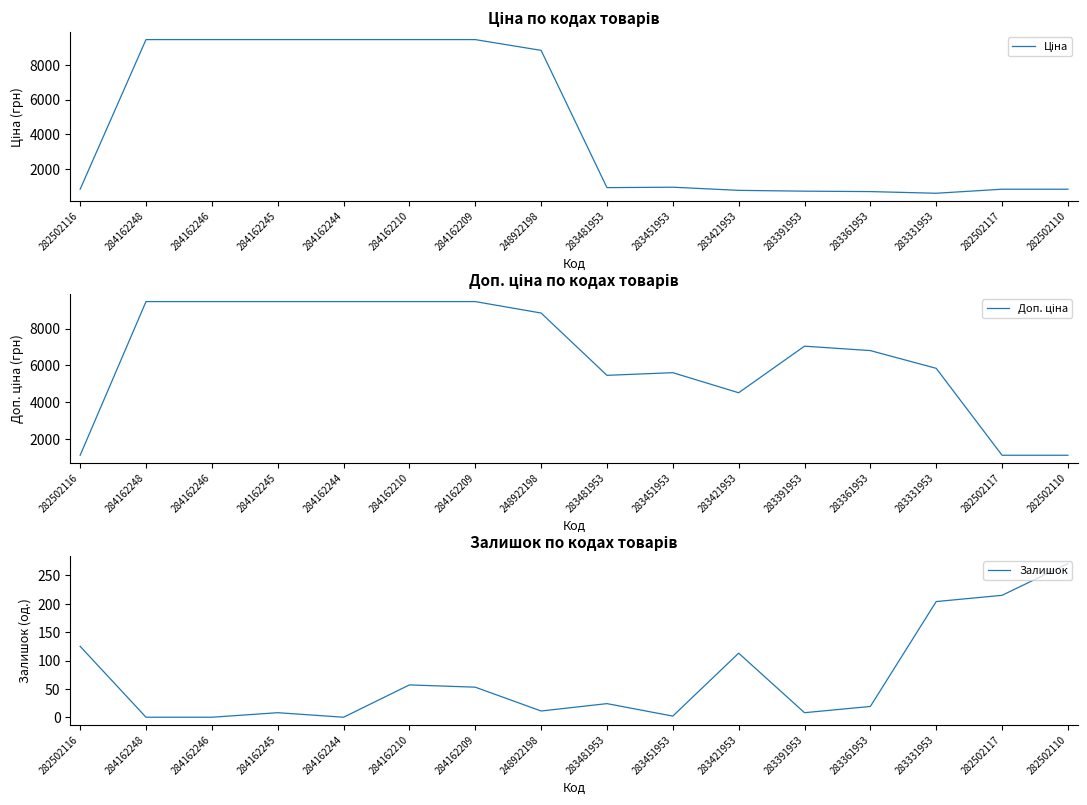

List the series in order of their peak value, highest first.

Ціна, Доп. ціна, Залишок